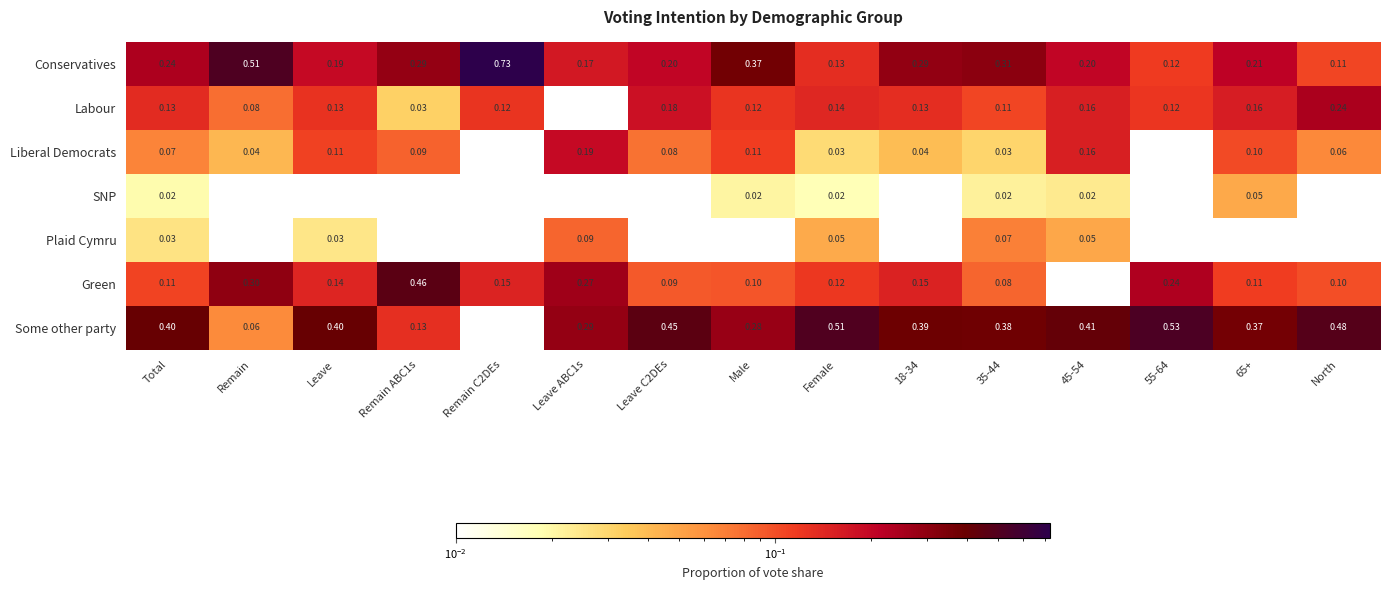

Rank the series at 35-44 from highest to lowest value.

Some other party, Conservatives, Labour, Green, Plaid Cymru, Liberal Democrats, SNP